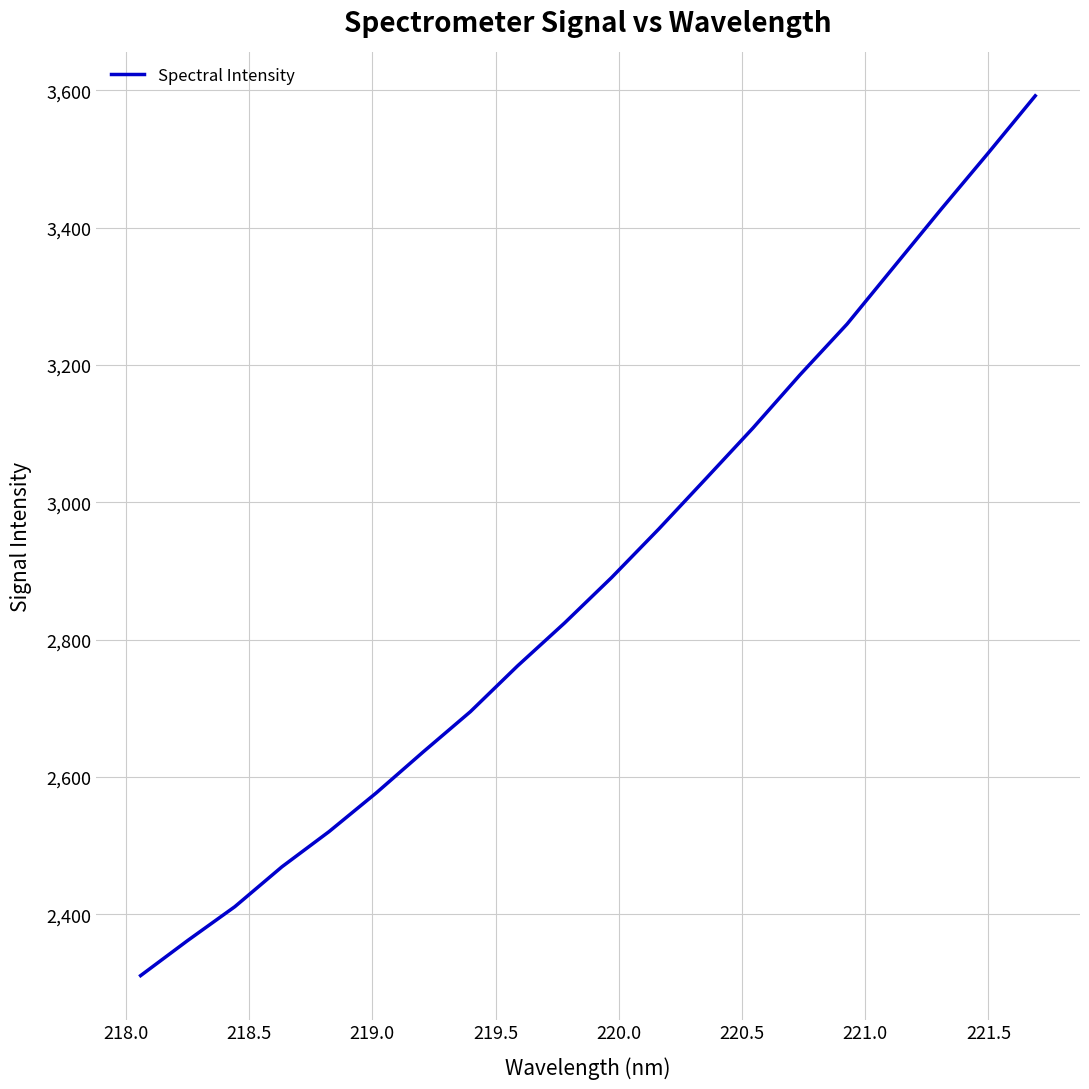

What is the difference between the maximum and minimum values?

1280.9